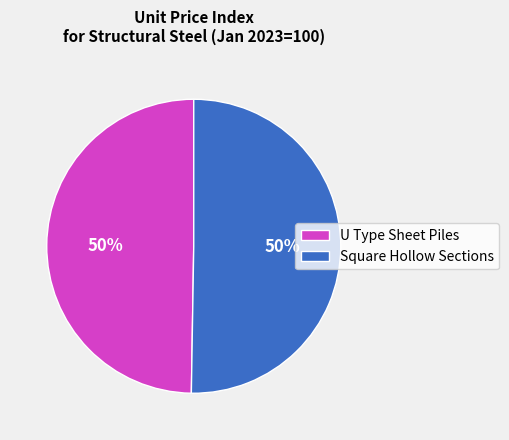

What is the ratio of the value at U Type Sheet Piles to the value at Square Hollow Sections?

1.0